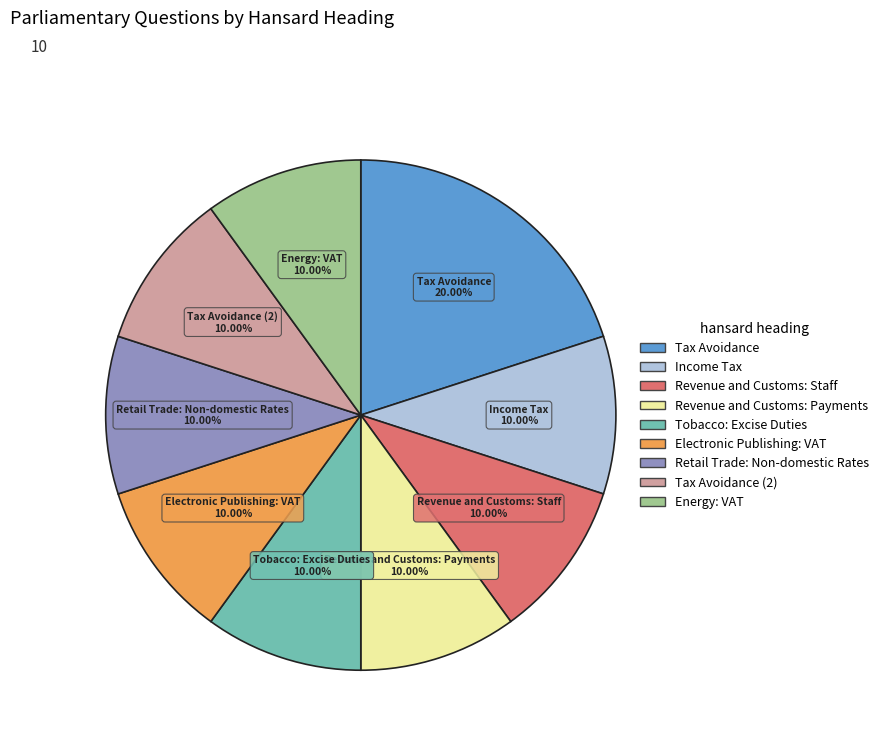

Is there any slice that represents more than half of the pie?

No